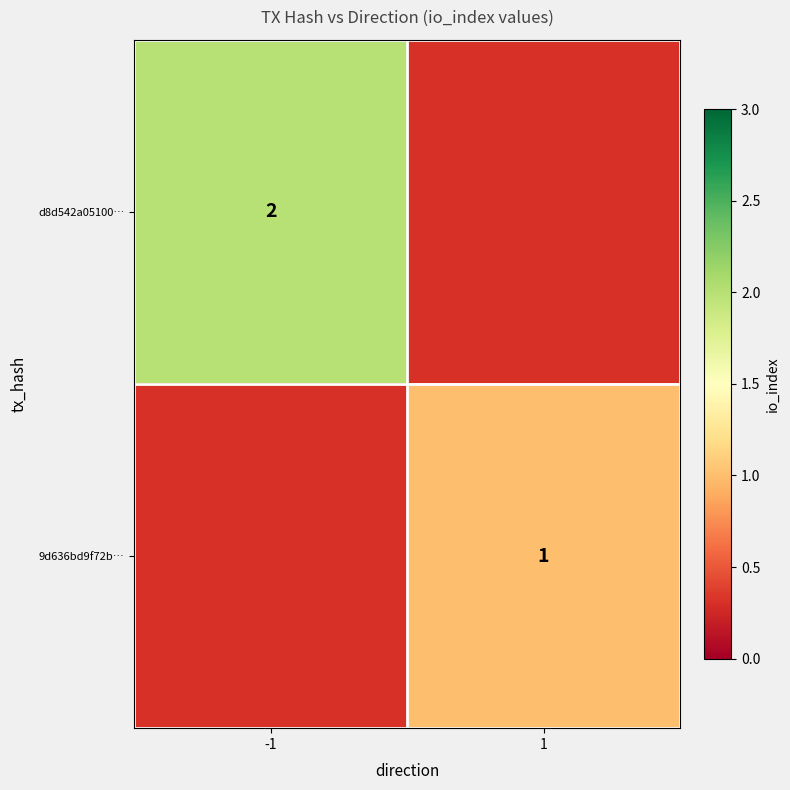

The value of d8d542a05100… at -1 is 3. True or false?

False